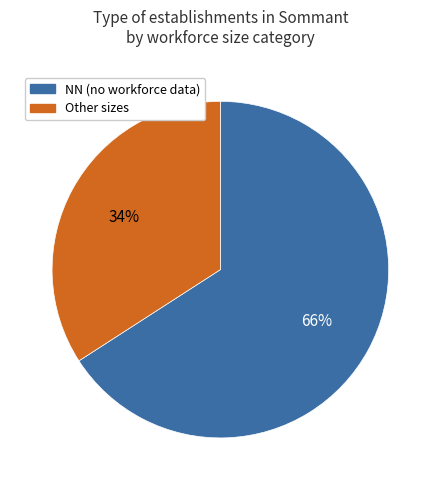

How many slices are in this pie chart?

2